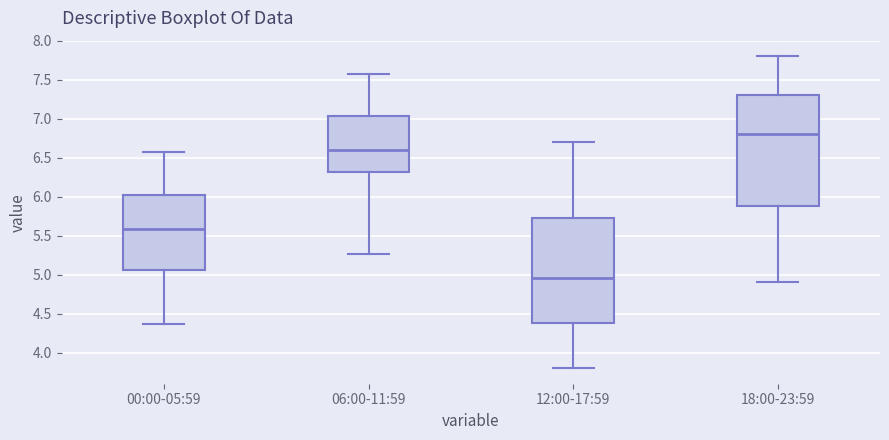

Reading left to right, transcribe this box plot: for each box, give where its median line is, the range the box spans, and where its two whiskers end, as read against the y-axis. The values are not printed on the chart, so give them approximately, as read against the axis.

00:00-05:59: median 5.60, box 5.05 to 6.00, whiskers 4.35 to 6.55
06:00-11:59: median 6.60, box 6.30 to 7.05, whiskers 5.25 to 7.55
12:00-17:59: median 4.95, box 4.40 to 5.75, whiskers 3.80 to 6.70
18:00-23:59: median 6.80, box 5.90 to 7.30, whiskers 4.90 to 7.80